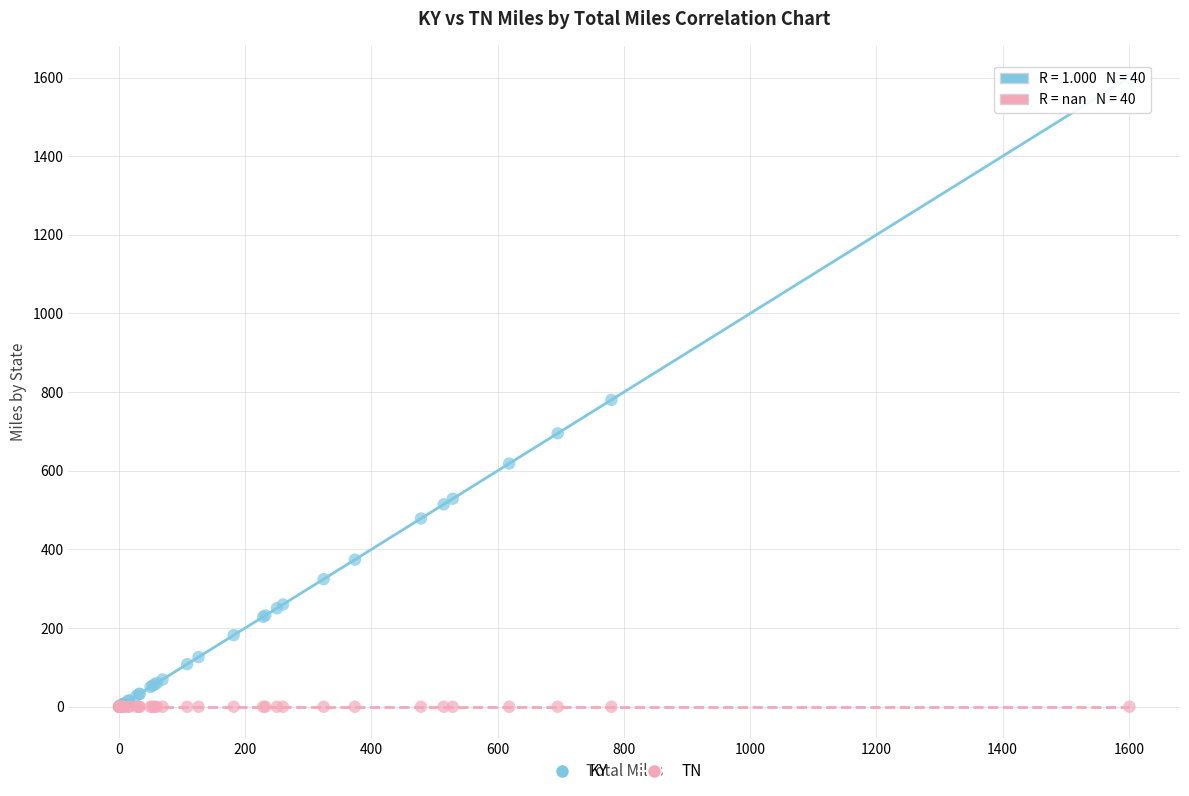

Across all series, what Y value is closest to 800?

780.4